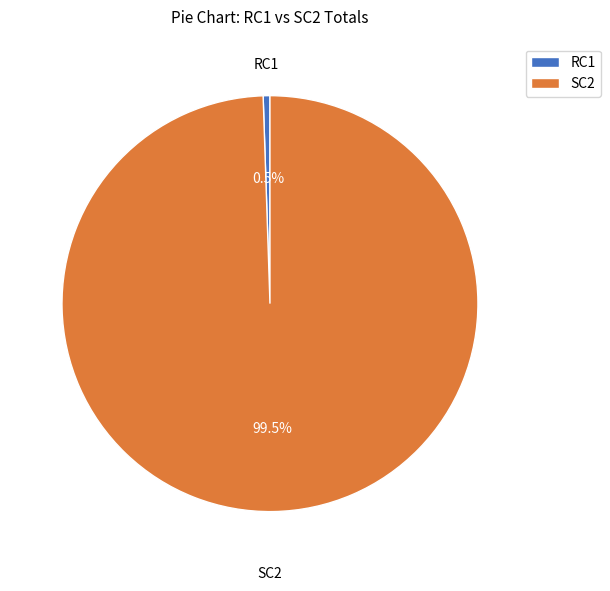

Rank the categories by value from lowest to highest.

RC1, SC2